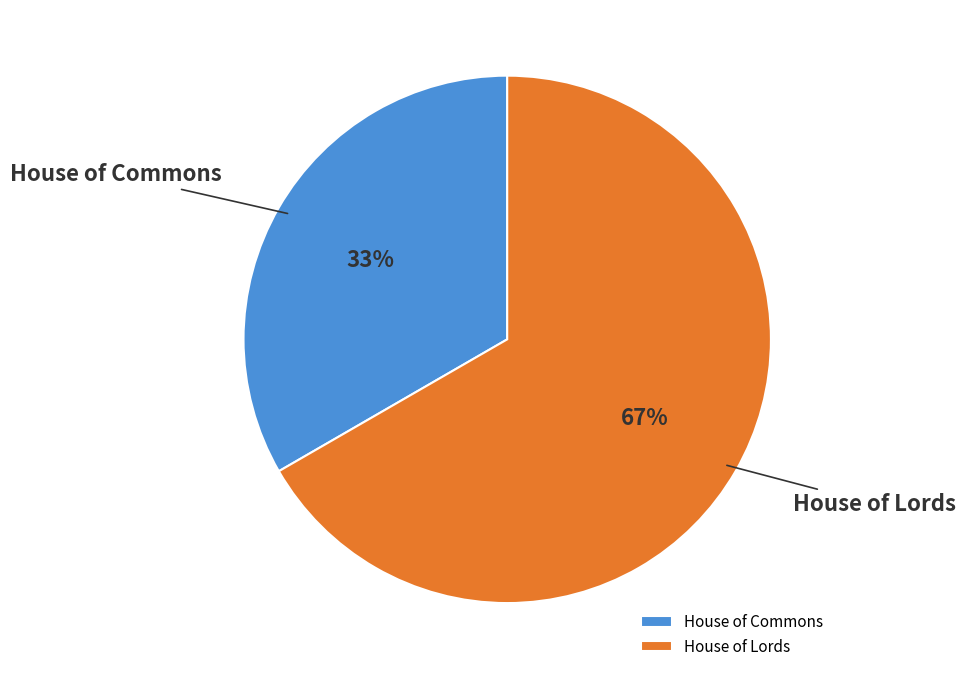

To the nearest percent, what is the combined percentage of House of Lords and House of Commons?

100%